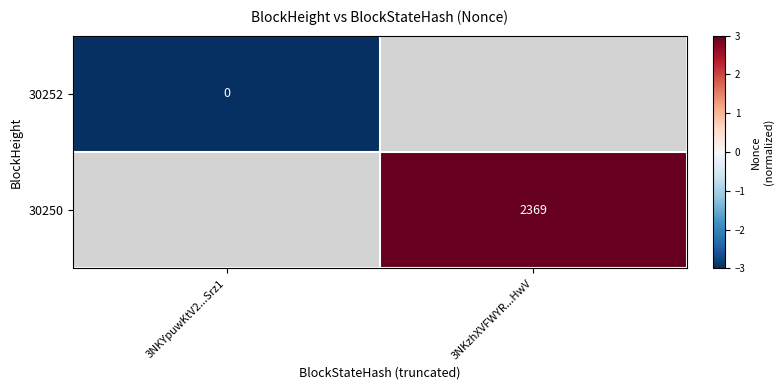

Is the value of 30250 at 3NKzhXVFWYR...HwV greater than the value of 30252 at 3NKYpuwKtV2...Srz1?

Yes